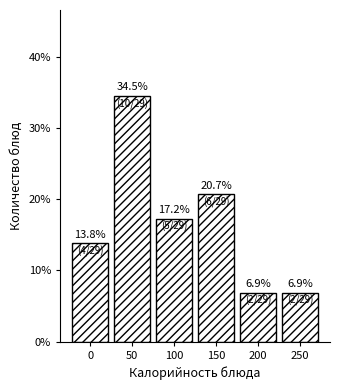

Does the chart contain any negative values?

No